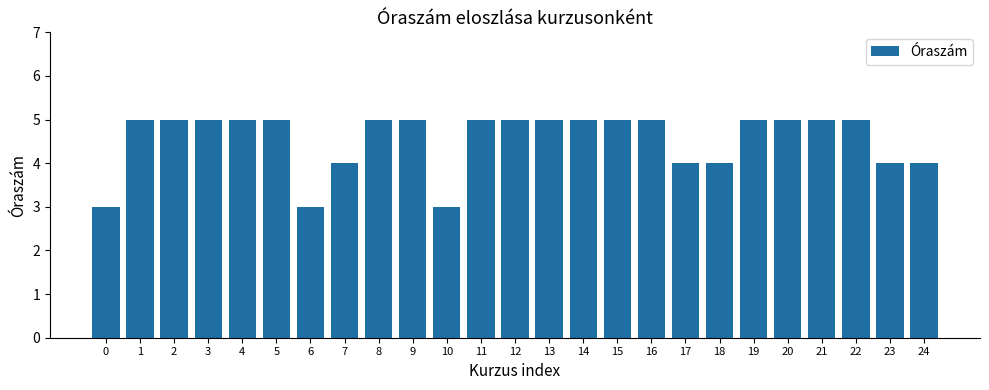

True or false: the data shows 8 at 19.

False